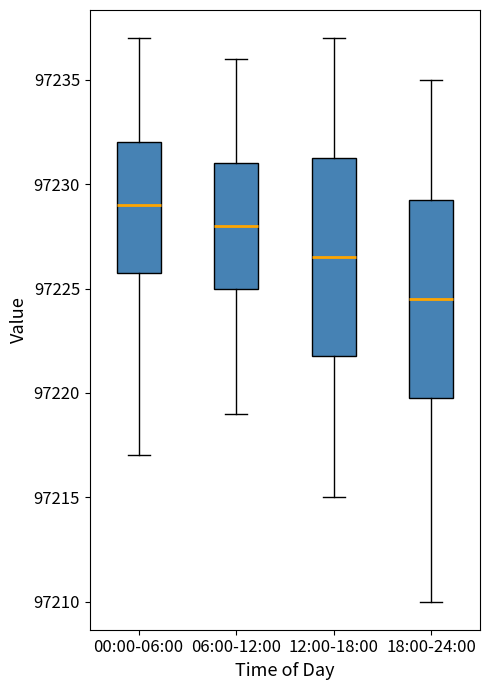

Which box has the highest median line?

00:00-06:00